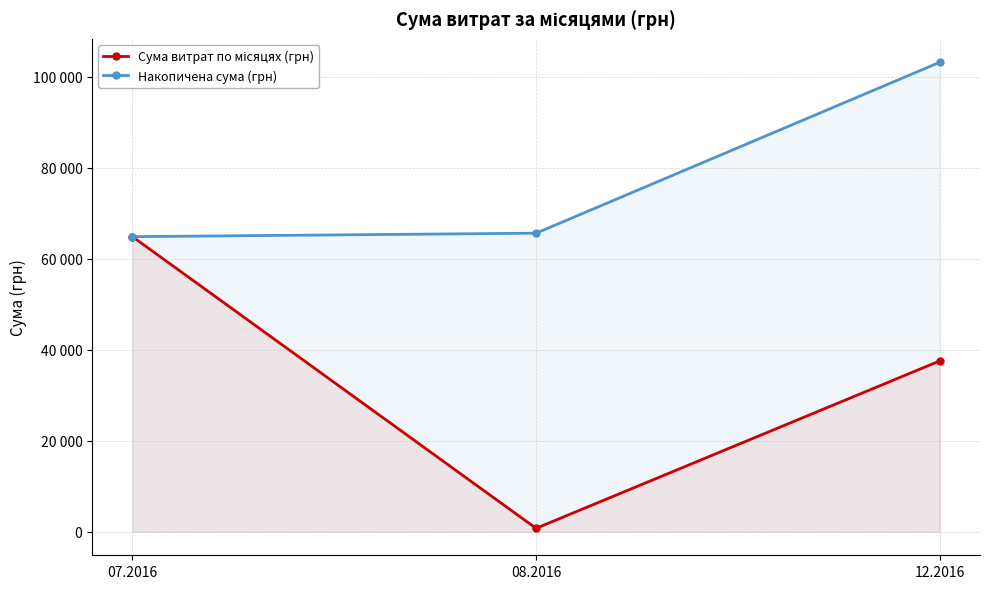

What are all the series names shown in the legend?

Сума витрат по місяцях (грн), Накопичена сума (грн)